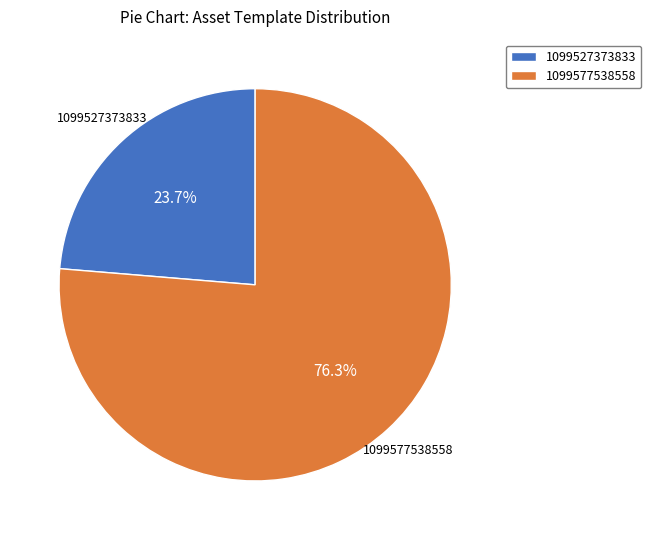

What percentage is NOT represented by 1099577538558?

23.7%